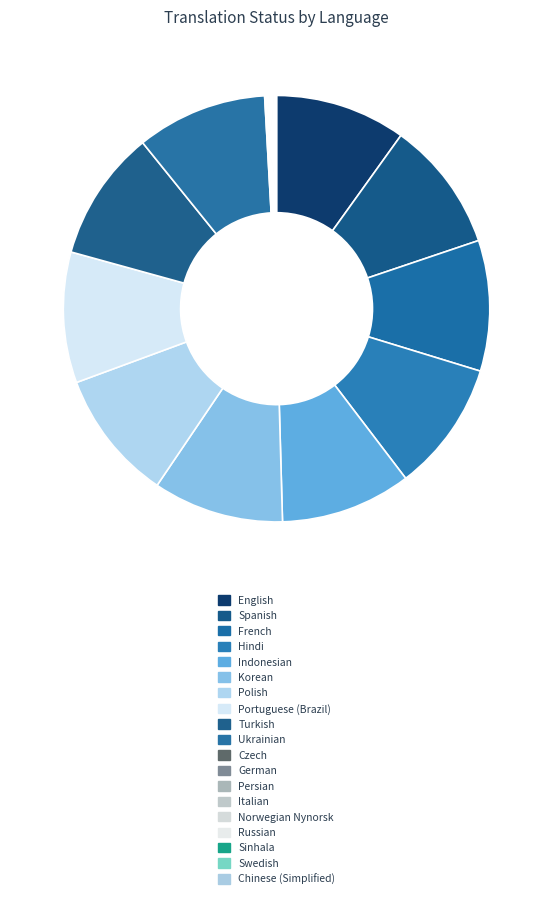

Combined, do Polish and Sinhala account for over 50%?

No